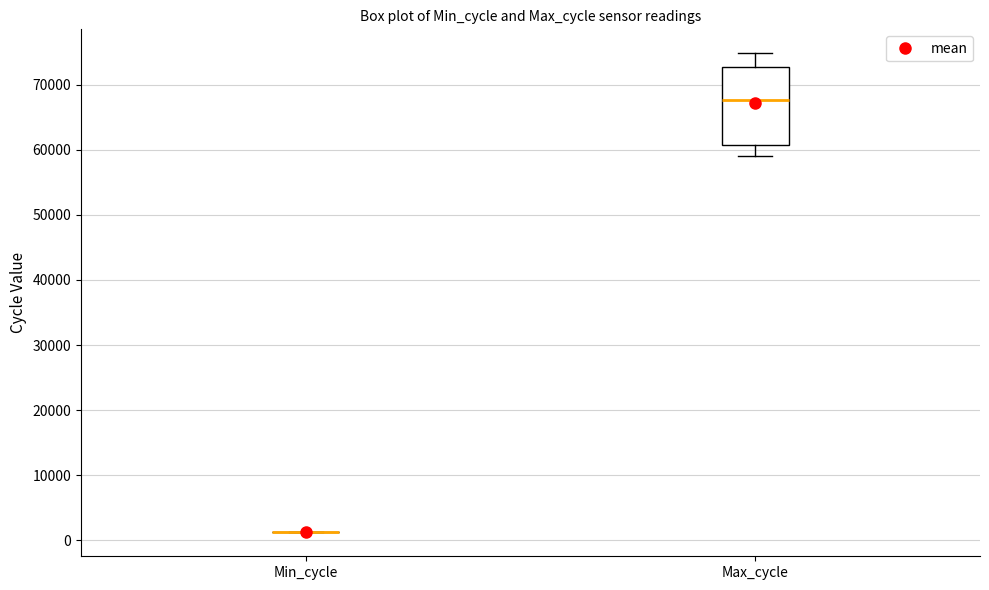

Reading left to right, transcribe this box plot: for each box, give where its median line is, the range the box spans, and where its two whiskers end, as read against the y-axis. The values are not printed on the chart, so give them approximately, as read against the axis.

Min_cycle: box collapsed to a line at 1000, whiskers 1000 to 1000
Max_cycle: median 68000, box 61000 to 73000, whiskers 59000 to 75000